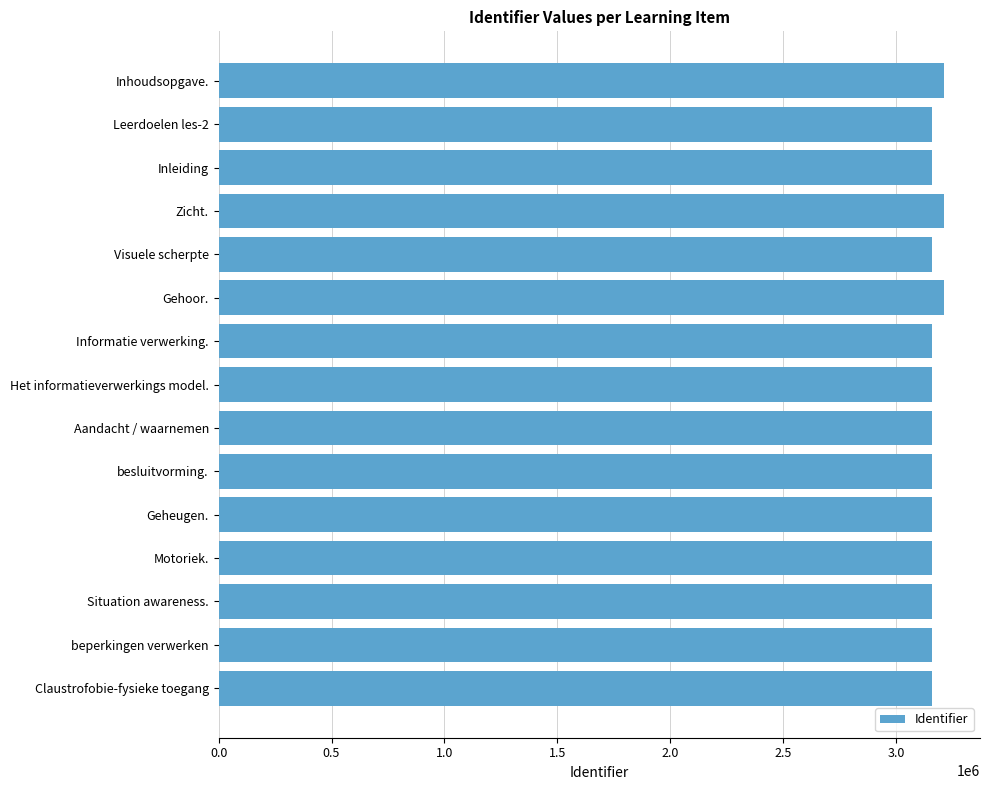

What is the label of the 14th bar from the bottom?

Leerdoelen les-2